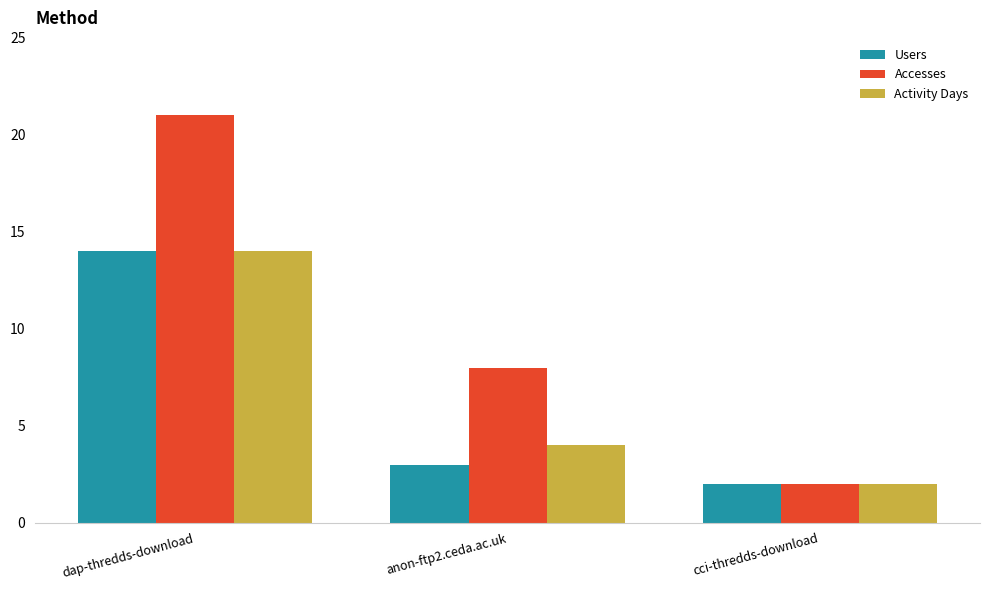

What is the sum of all Activity Days values?

20